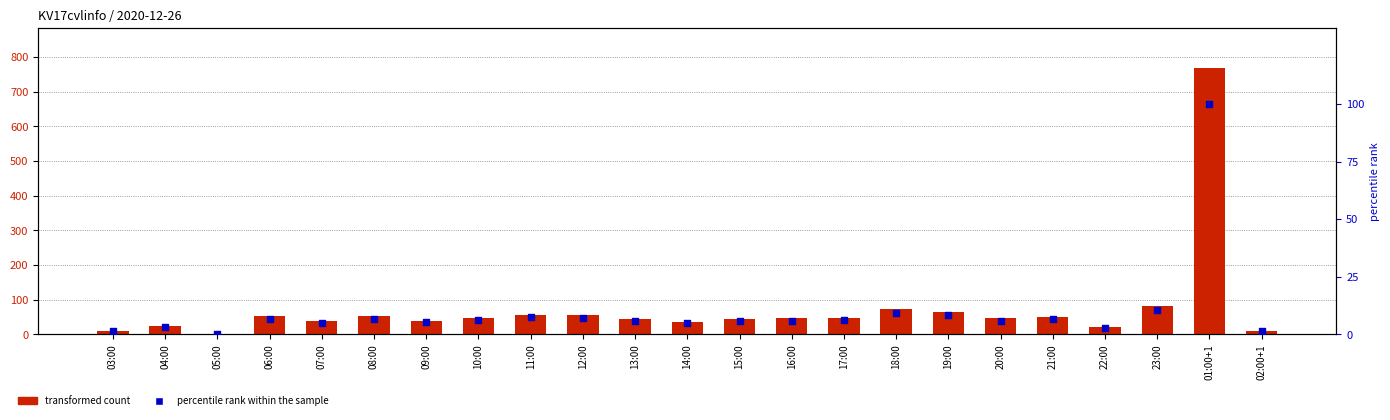

Is the value of percentile rank within the sample at 13:00 greater than the value of transformed count at 20:00?

No